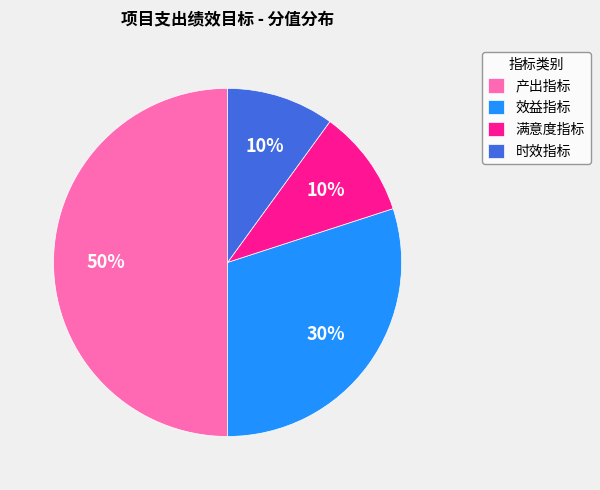

What is the largest slice in the pie chart?

产出指标